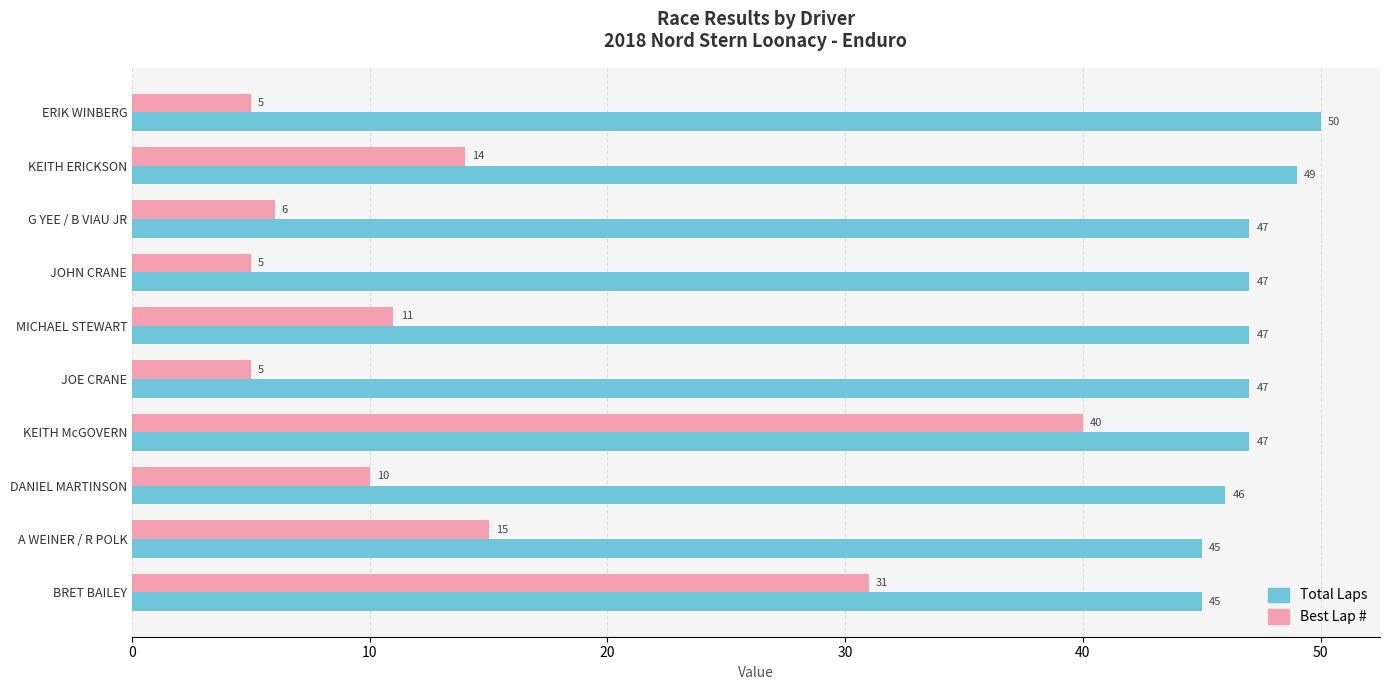

What is the difference between the maximum and minimum values in the Best Lap # series?

35